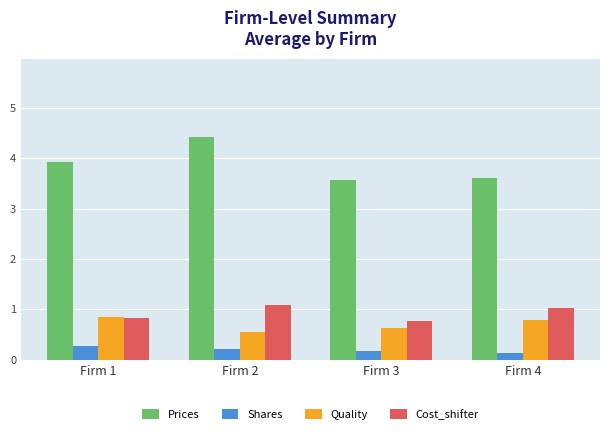

Which series has the largest range (max minus min)?

Prices